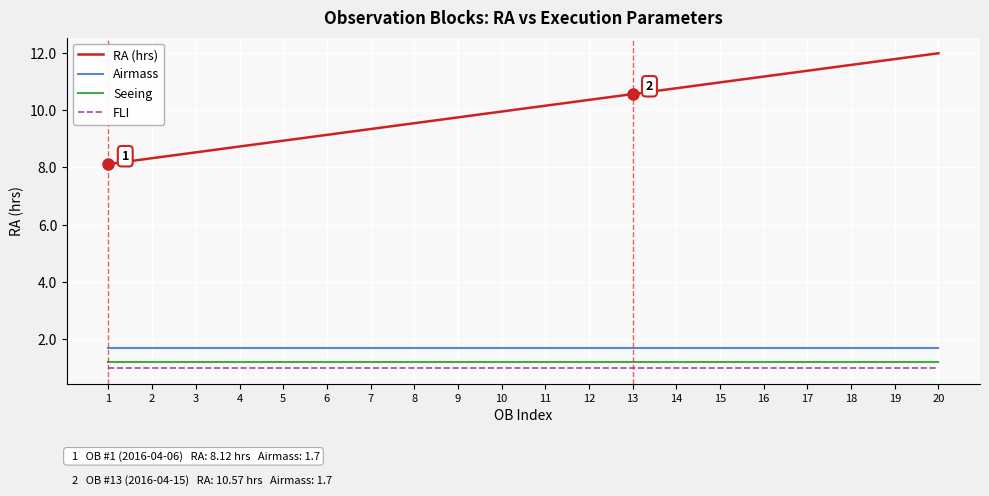

The value of Seeing at 4 is 0.8. True or false?

False